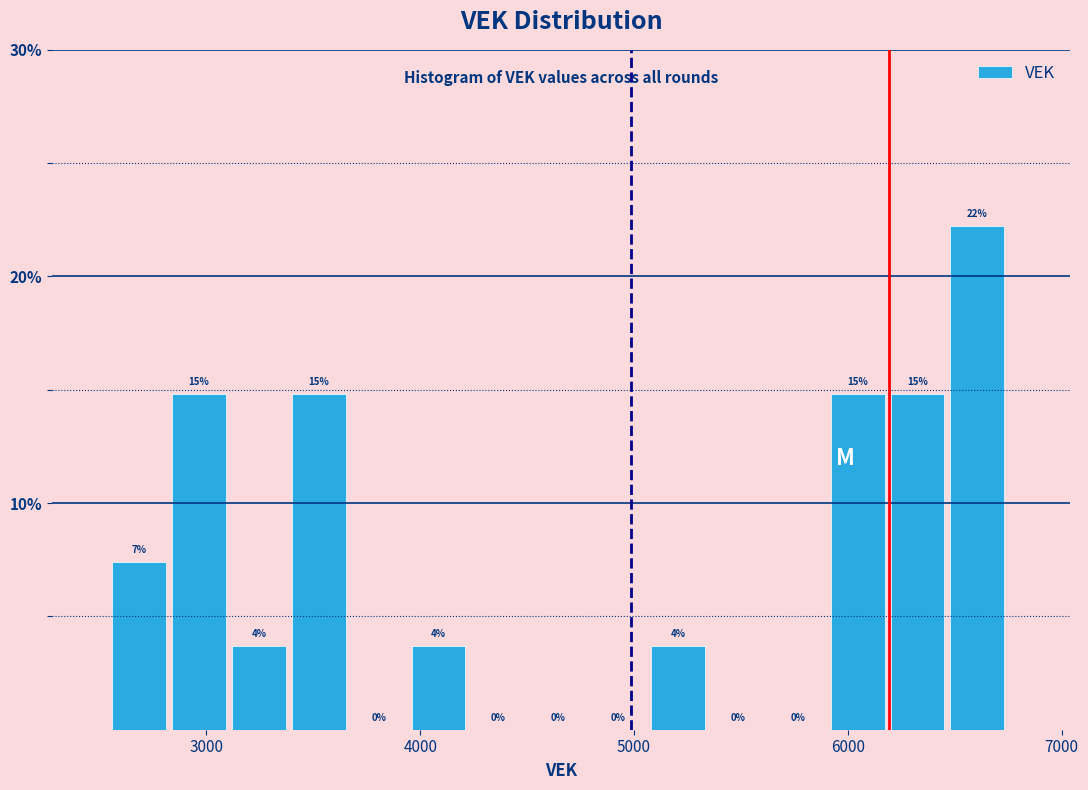

Around what value on the x-axis is the tallest bar? Give the approximate position of its centre, as read against the axis.

6600